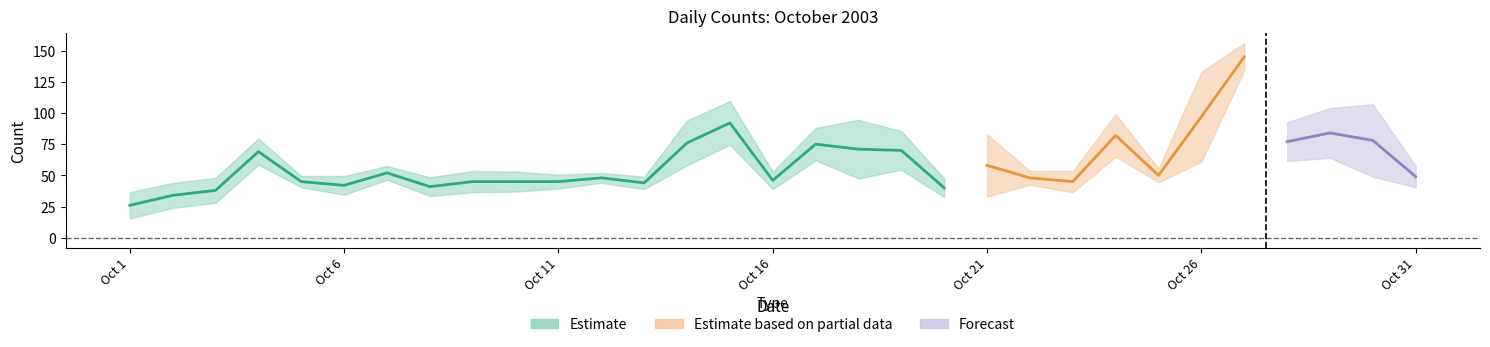

What is the spread (max minus min) of values at 2003/10/26?

95